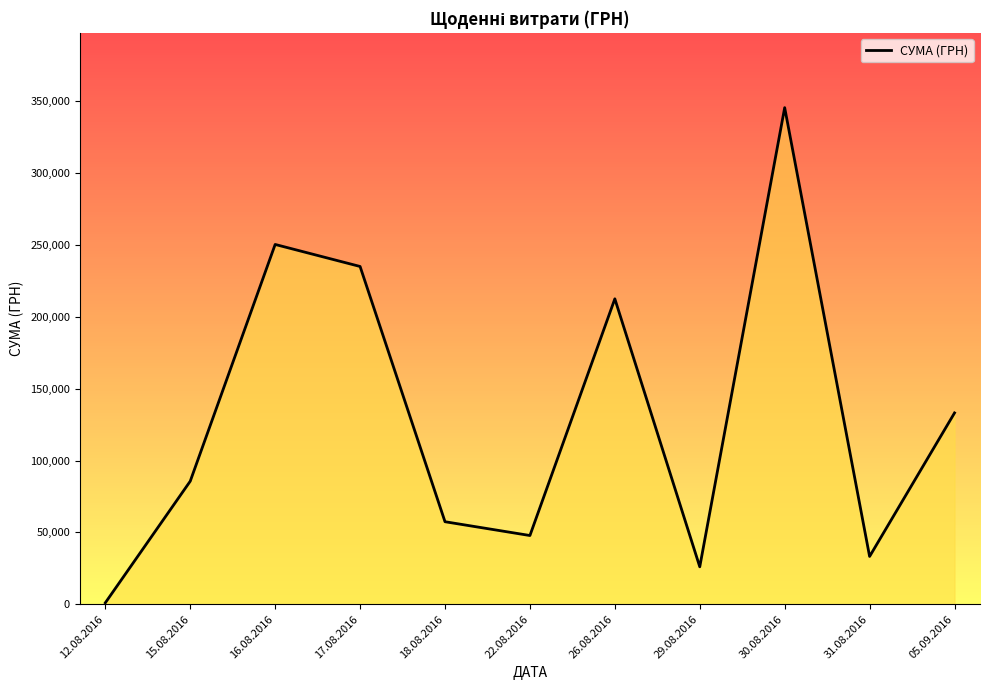

Count the number of categories in the chart.

11